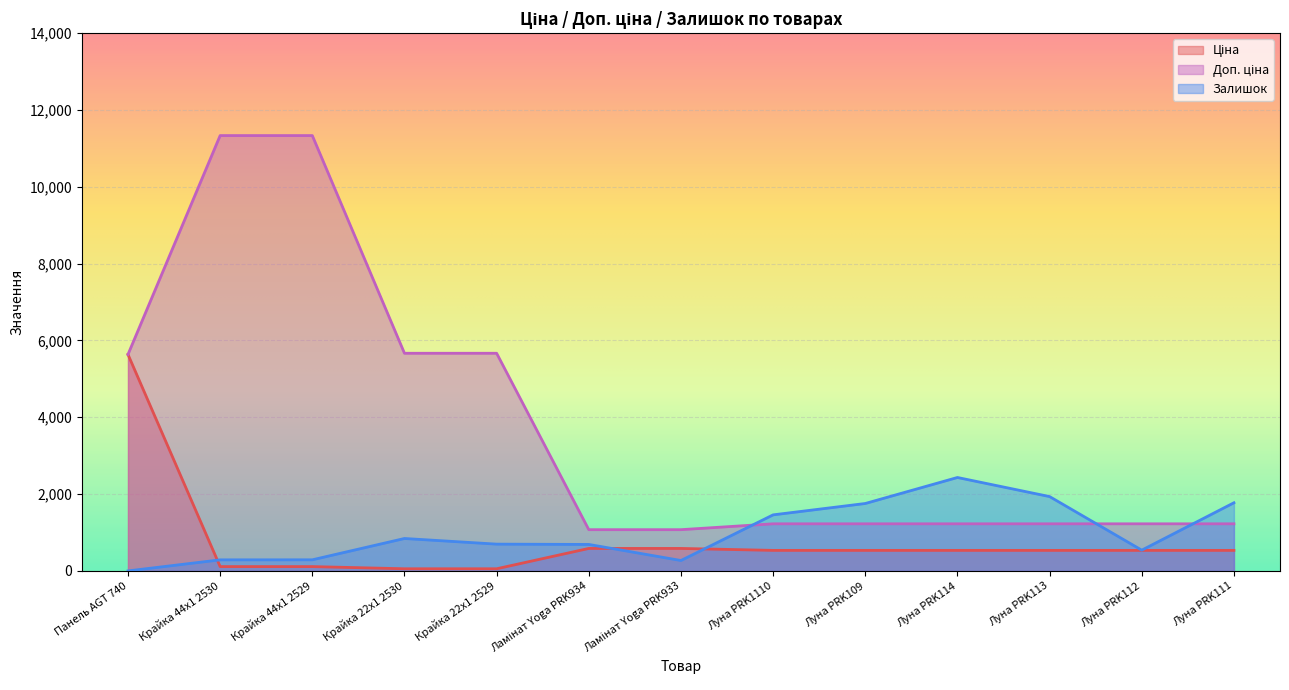

How many lines are shown in the chart?

3